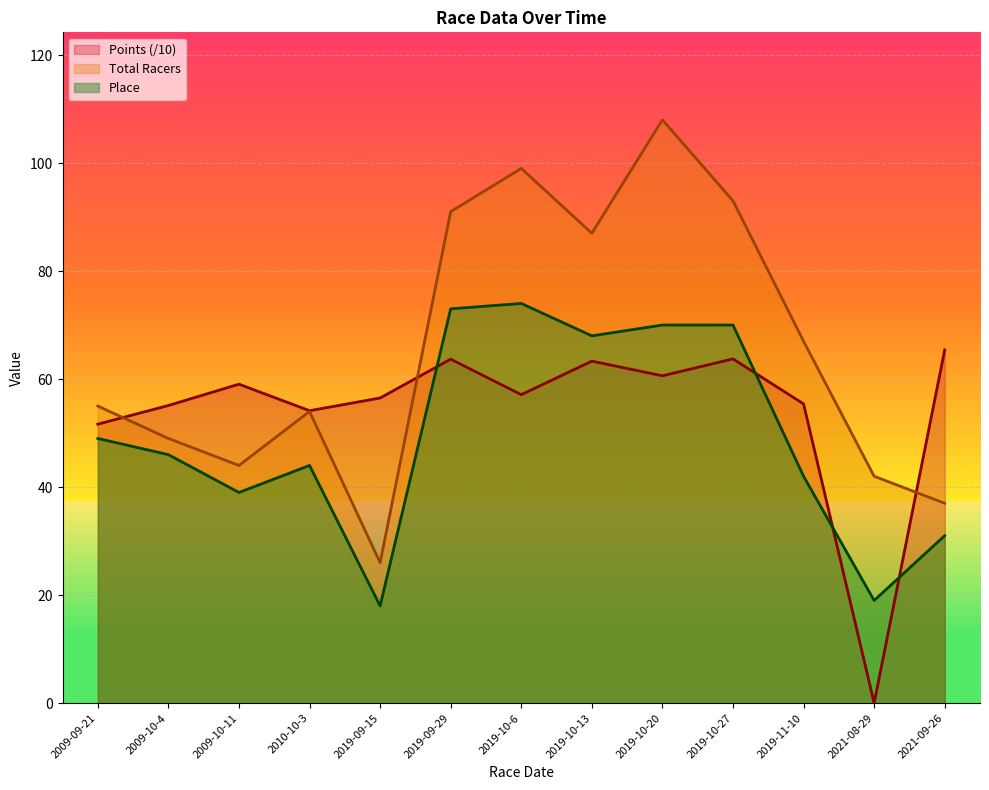

What is the greatest value displayed?

108.0